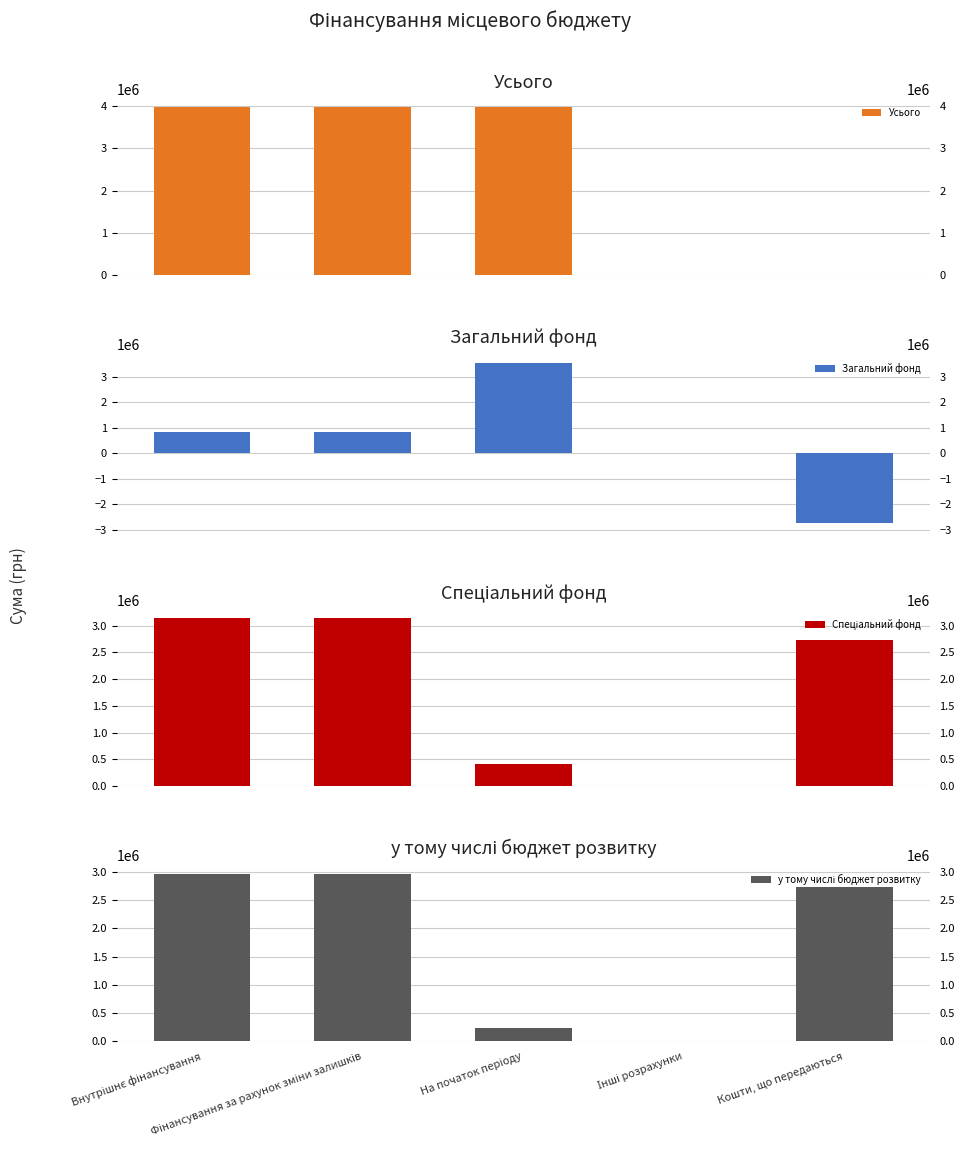

What is the value of the Усього bar at the 3rd from the left?

3968897.8